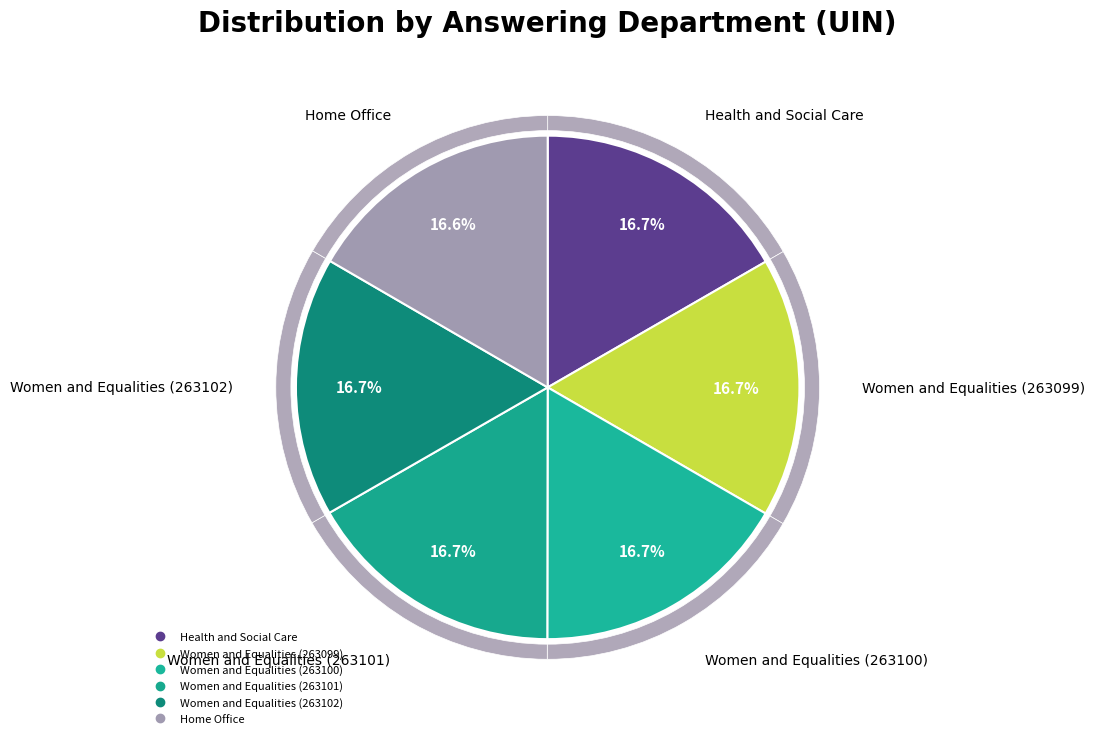

Is there any slice that represents more than half of the pie?

No